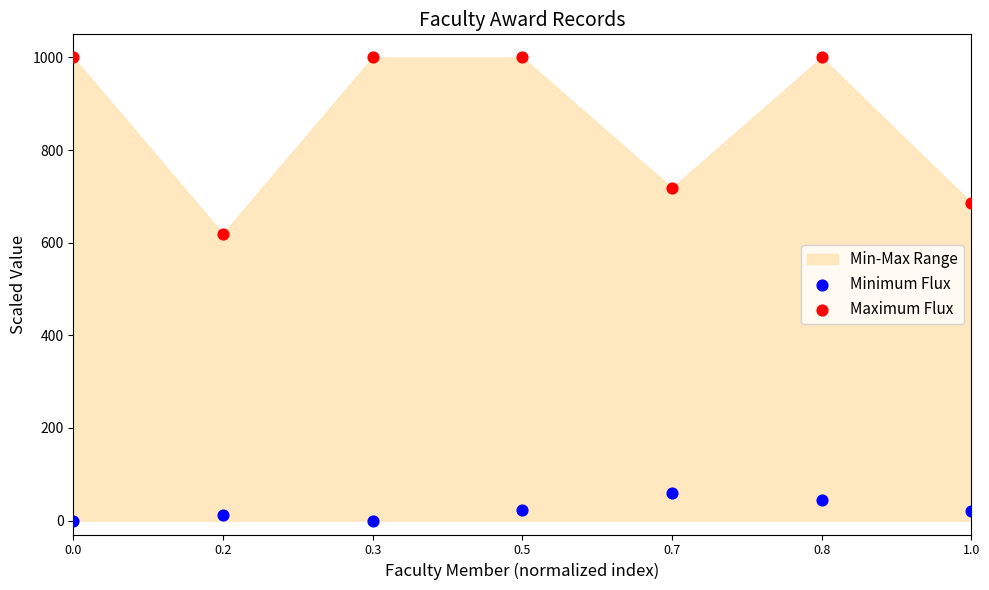

Across all data points, what is the range of X values (max minus min)?

1.0